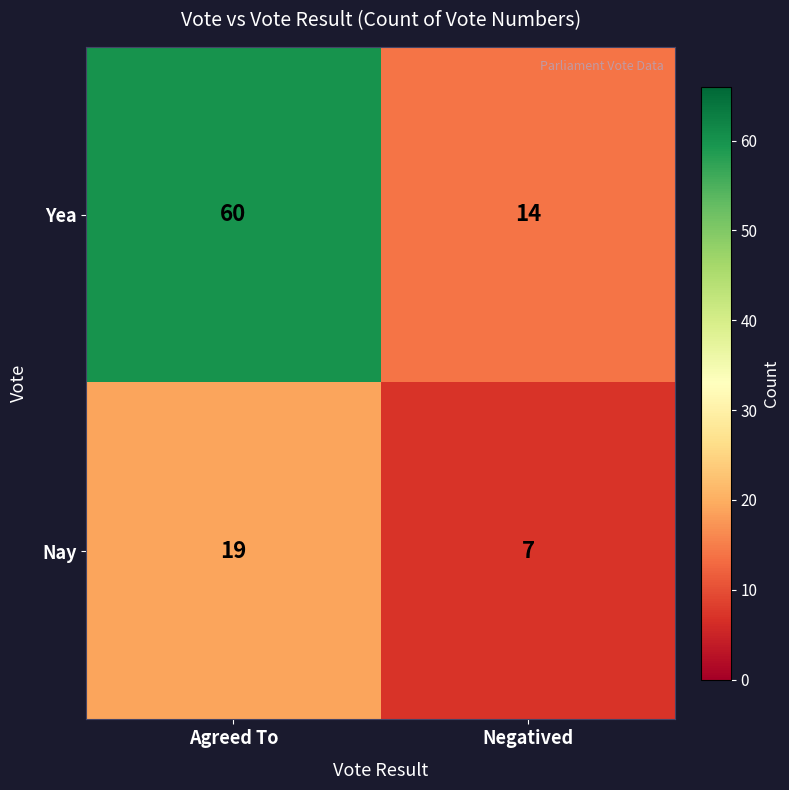

How many data points does each series have?

2